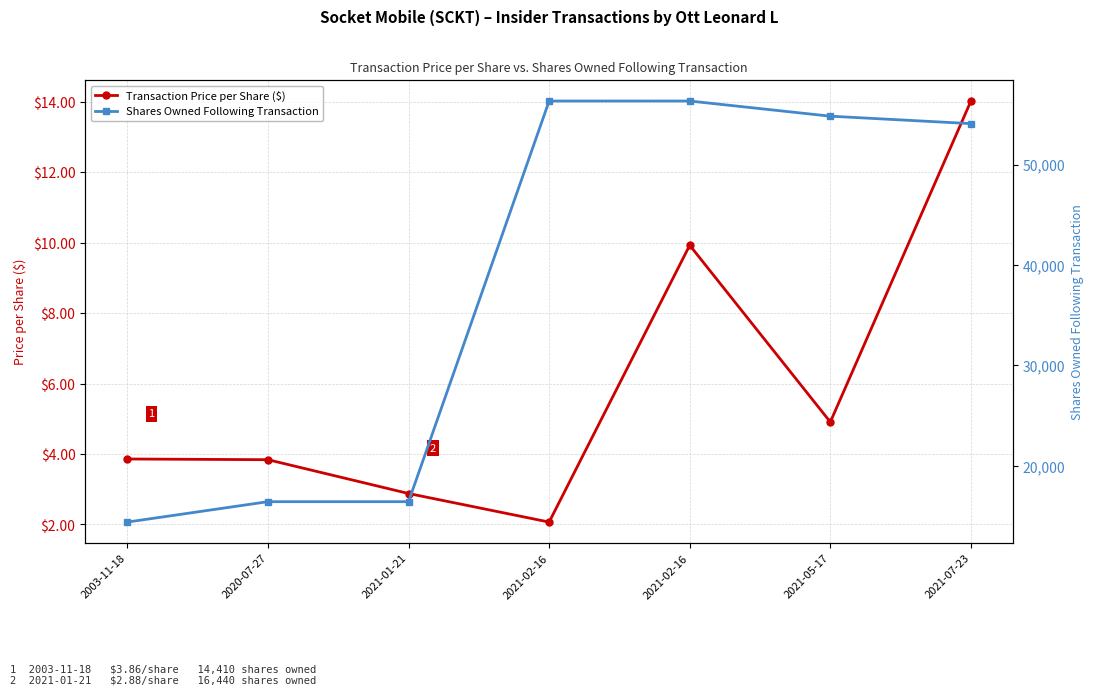

What is the label of the 4th point from the right?

2021-02-16